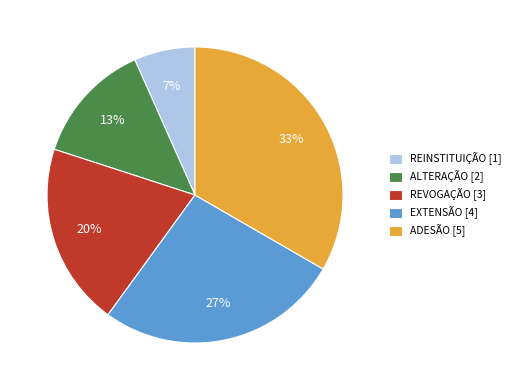

To the nearest percent, what is the difference between the ALTERAÇÃO and REVOGAÇÃO slice percentages?

7%